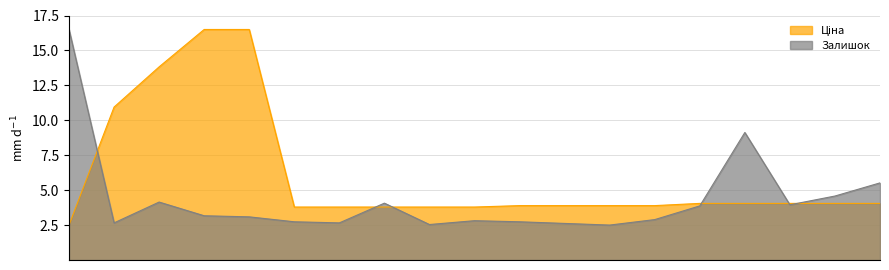

Reading left to right, extract all data points from this chart.

Ціна: 283972211=2.5	10832185=10.9	284392211=13.8	273702193=16.5	273702194=16.5	283291856=3.8	283291651=3.8	283291650=3.8	283291055=3.8	283291052=3.8	283261651=3.9	283261650=3.9	283261055=3.9	283261052=3.9	283231856=4.1	283231651=4.1	283231650=4.1	283231055=4.1	283231052=4.1
Залишок: 283972211=16.5	10832185=2.7	284392211=4.1	273702193=3.2	273702194=3.1	283291856=2.7	283291651=2.7	283291650=4.1	283291055=2.5	283291052=2.8	283261651=2.7	283261650=2.6	283261055=2.5	283261052=2.9	283231856=3.9	283231651=9.1	283231650=4.0	283231055=4.6	283231052=5.5